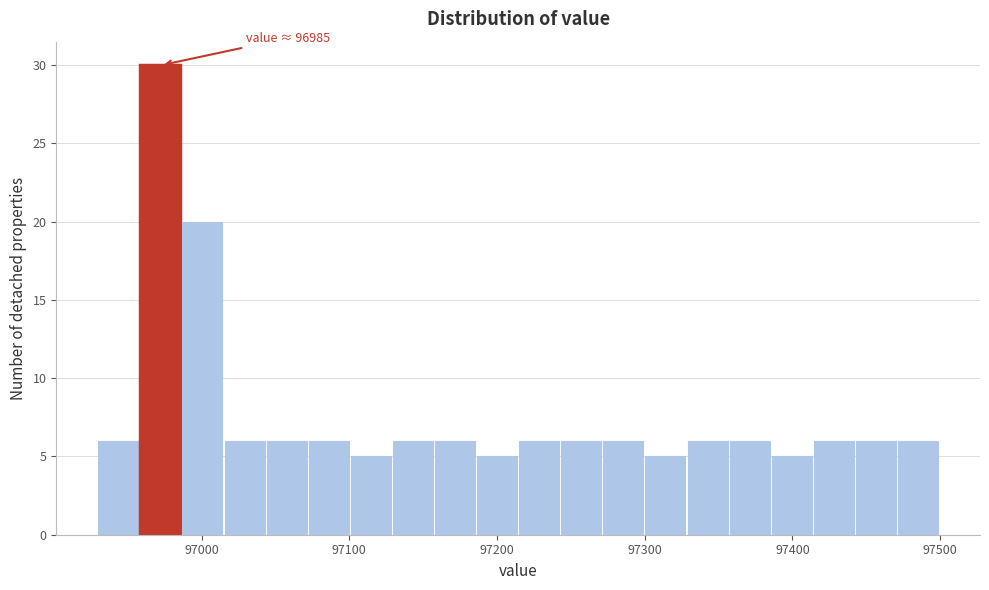

Around what value on the x-axis is the tallest bar? Give the approximate position of its centre, as read against the axis.

96970